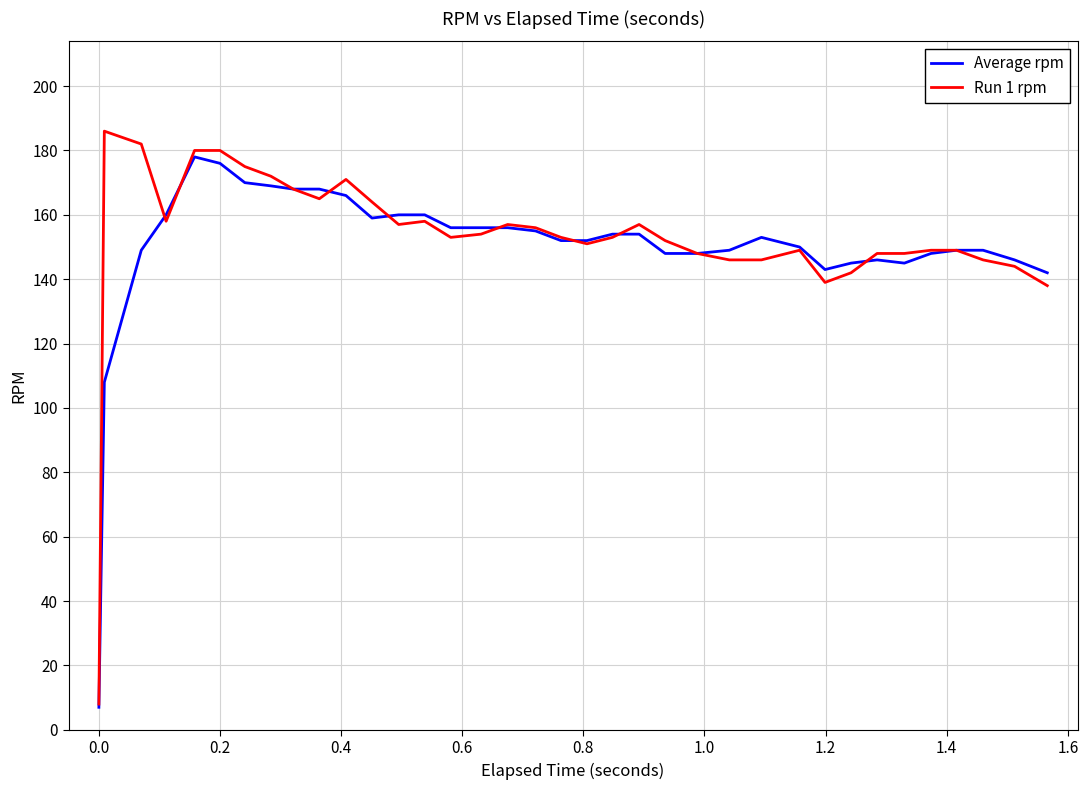

What is the lowest value of the Run 1 rpm series?

8